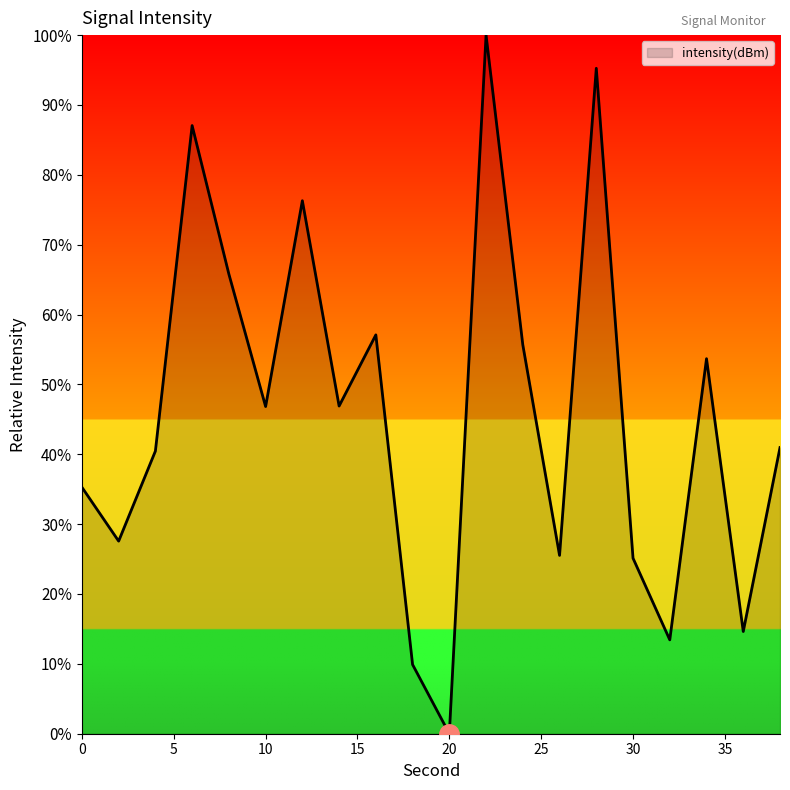

What is the difference between the maximum and minimum values?

100.0